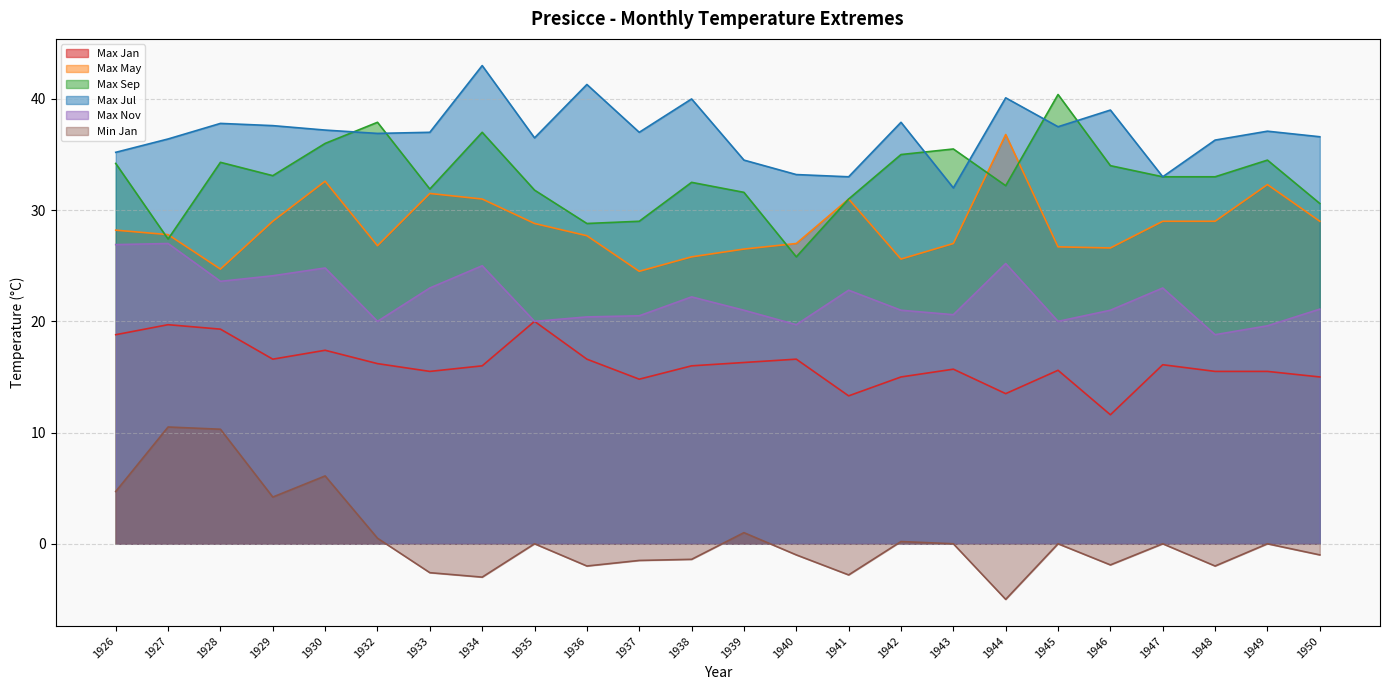

True or false: Min Jan and Max May intersect in this chart.

False